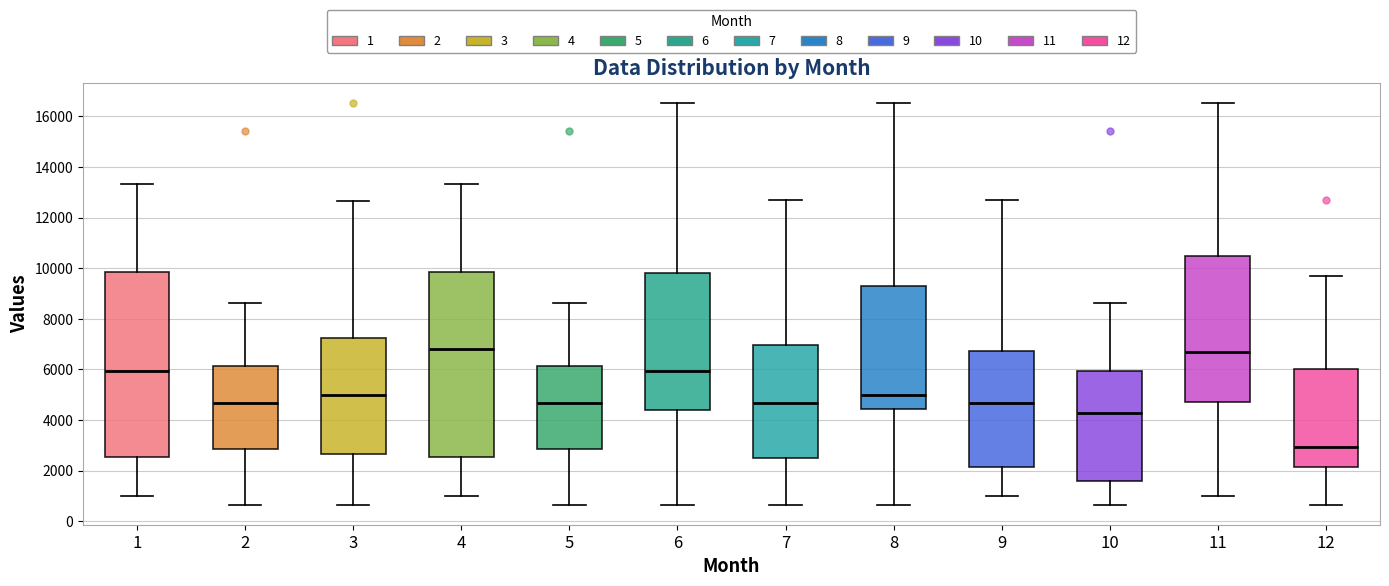

Which box has the lowest median line?

12